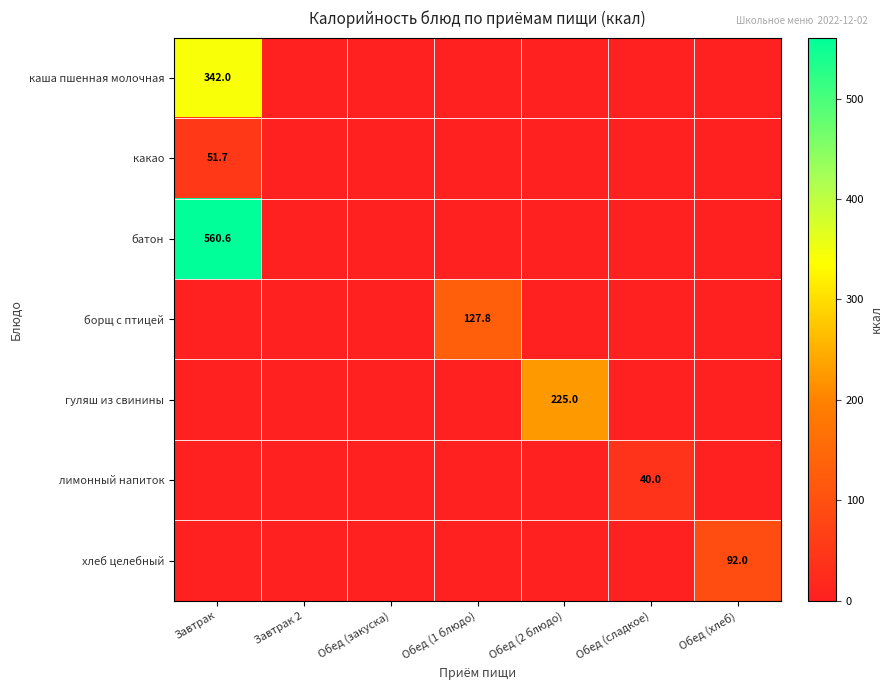

Between Обед (закуска) and Завтрак, which is larger?

Завтрак